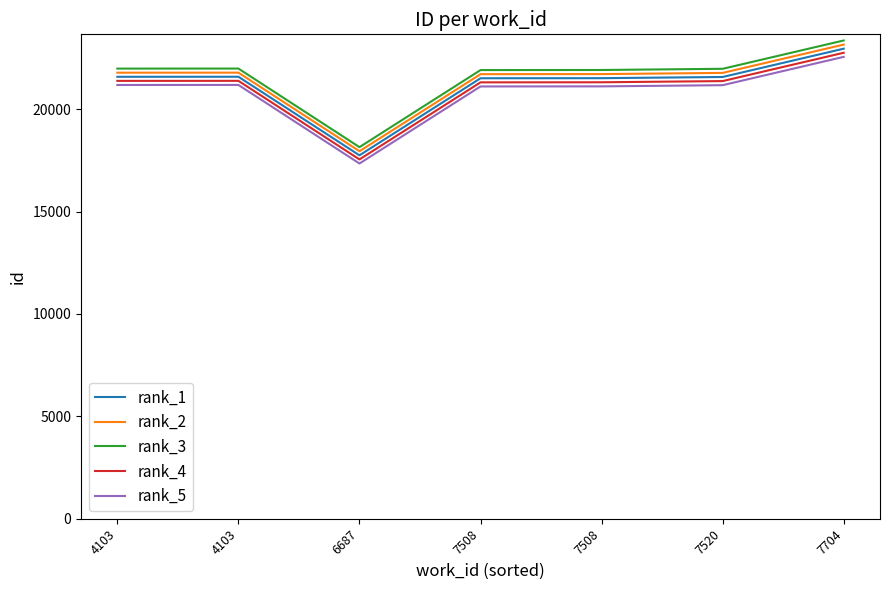

Which series has the widest spread of values?

rank_1